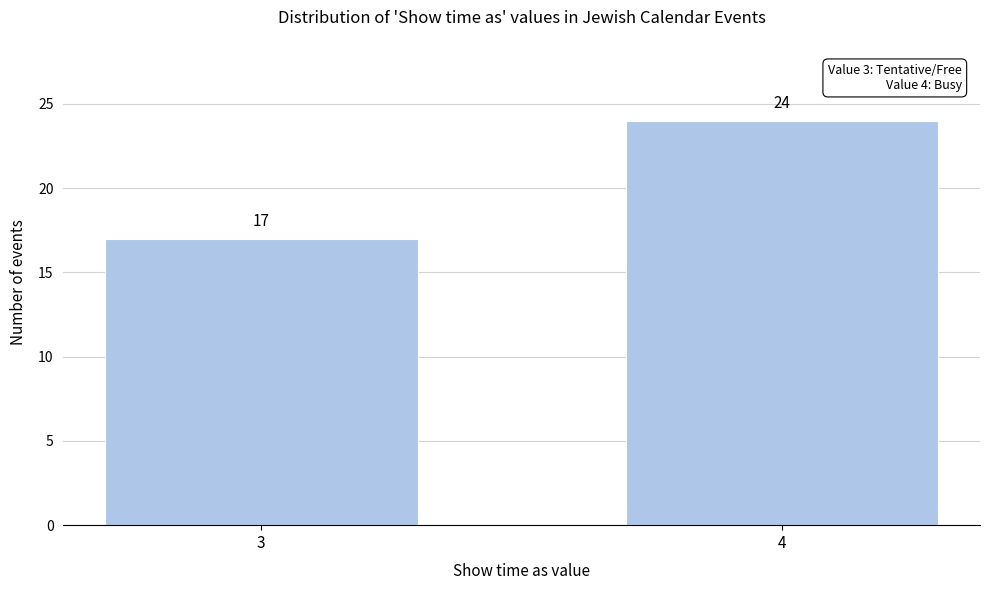

Reading left to right, list all the values displayed in this chart.

17	24